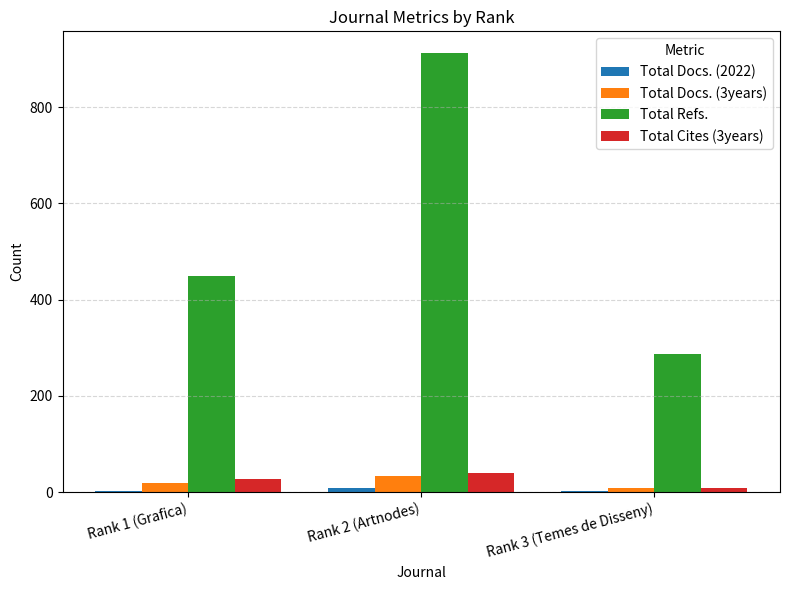

Is it true that Total Cites (3years) equals 69 at Rank 2 (Artnodes)?

False